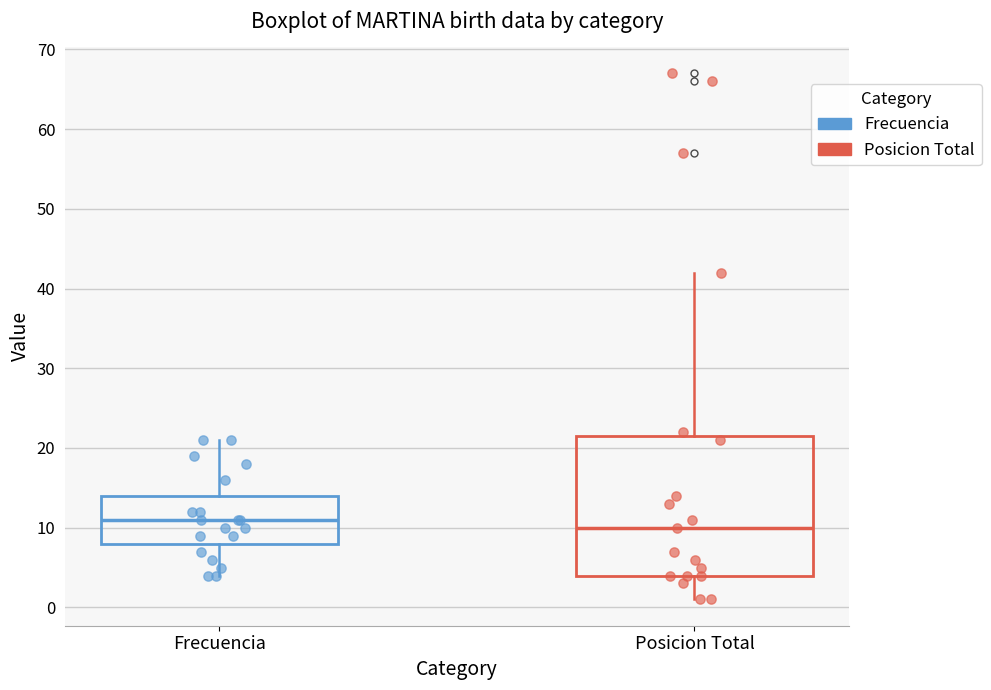

Where does the lower whisker of the box for Frecuencia end on the y-axis? The values are not printed on the chart, so give them approximately, as read against the axis.

4